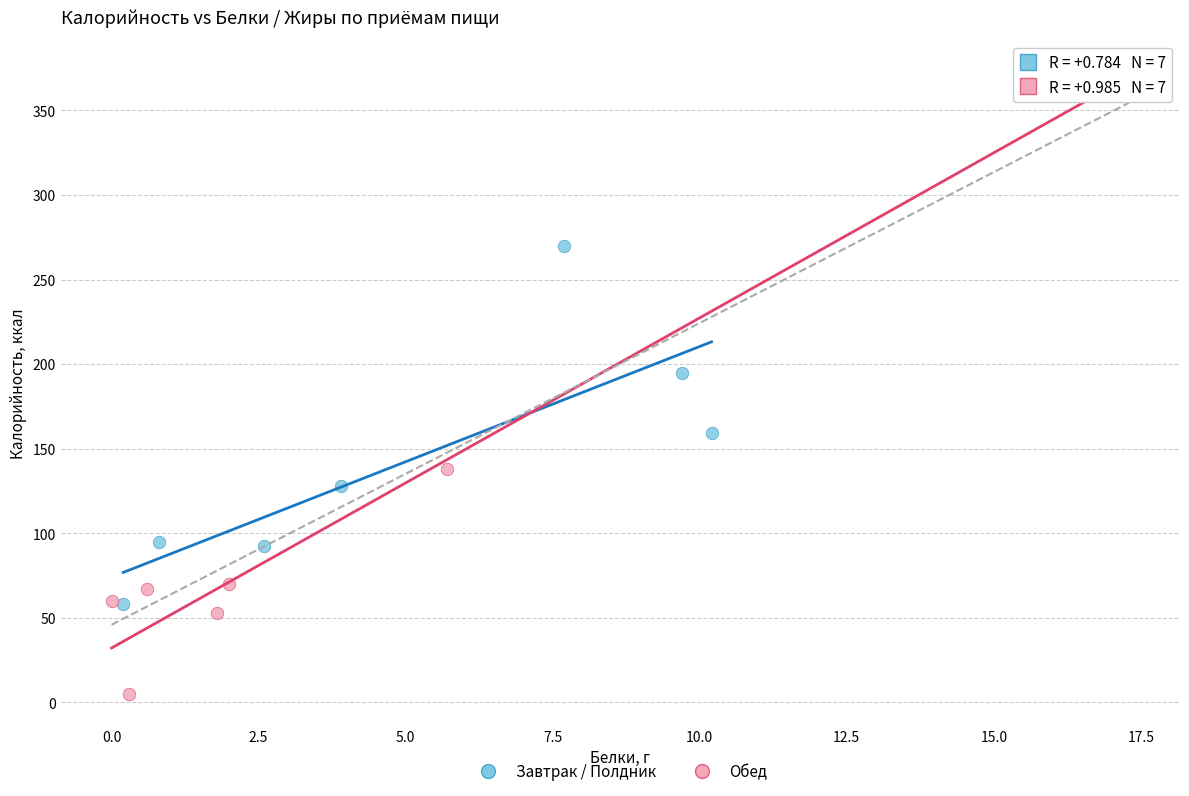

Which series has the widest spread of Y values?

Обед